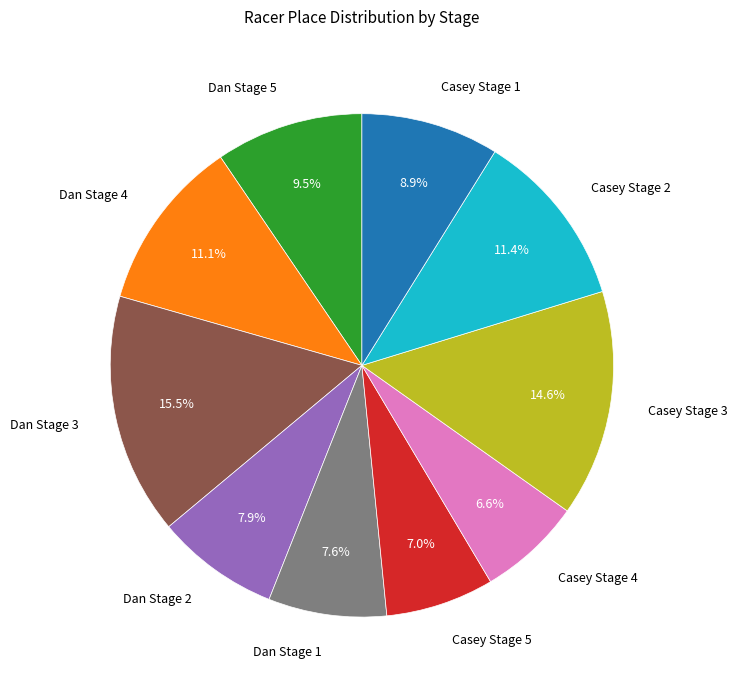

How many slices are in this pie chart?

10